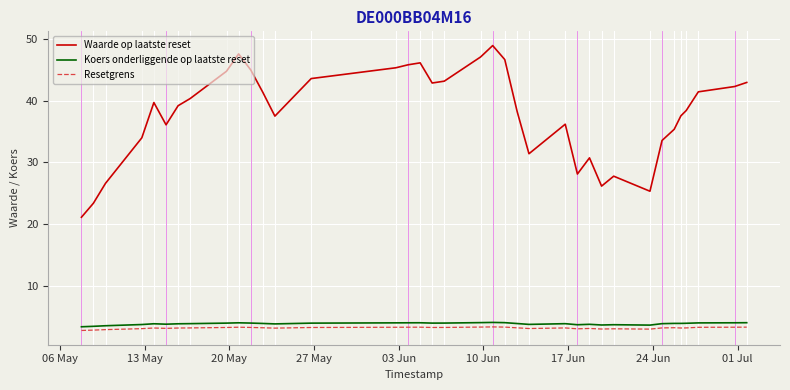

Which series has the largest range (max minus min)?

Waarde op laatste reset